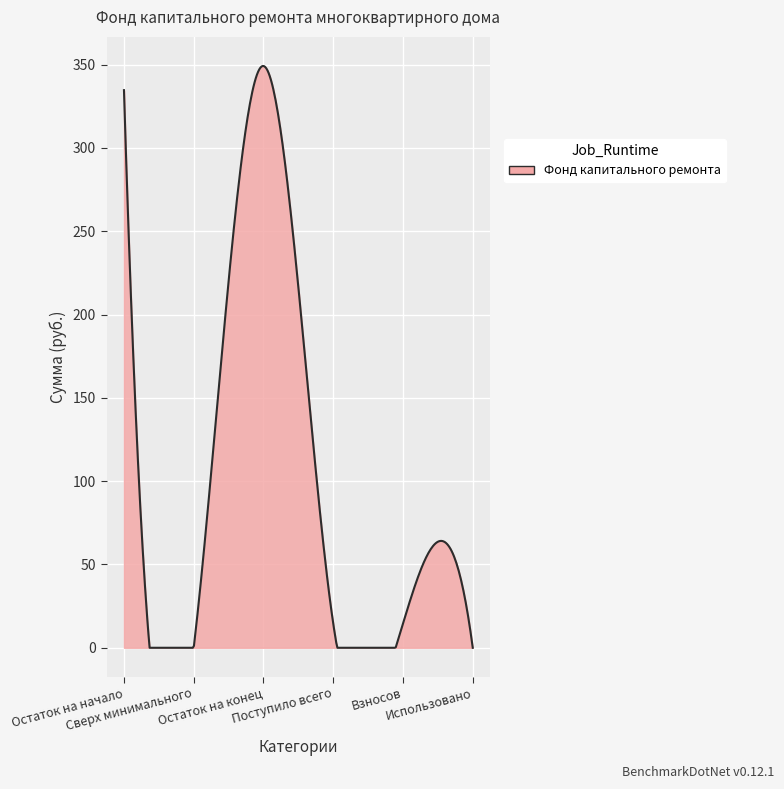

Count the number of categories in the chart.

300